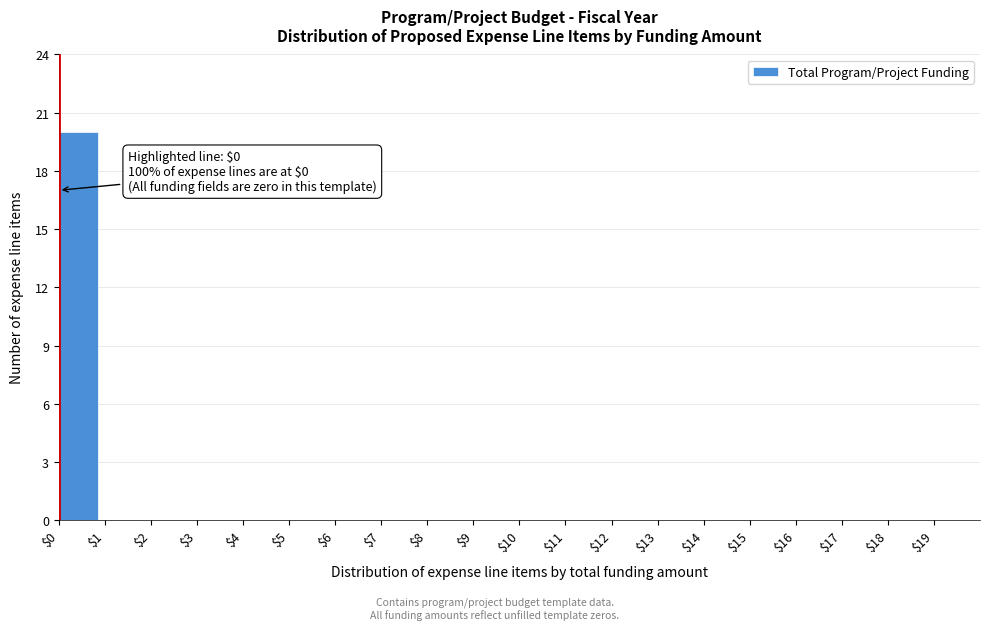

Over which range of the x-axis is the bar tallest?

0 to 1